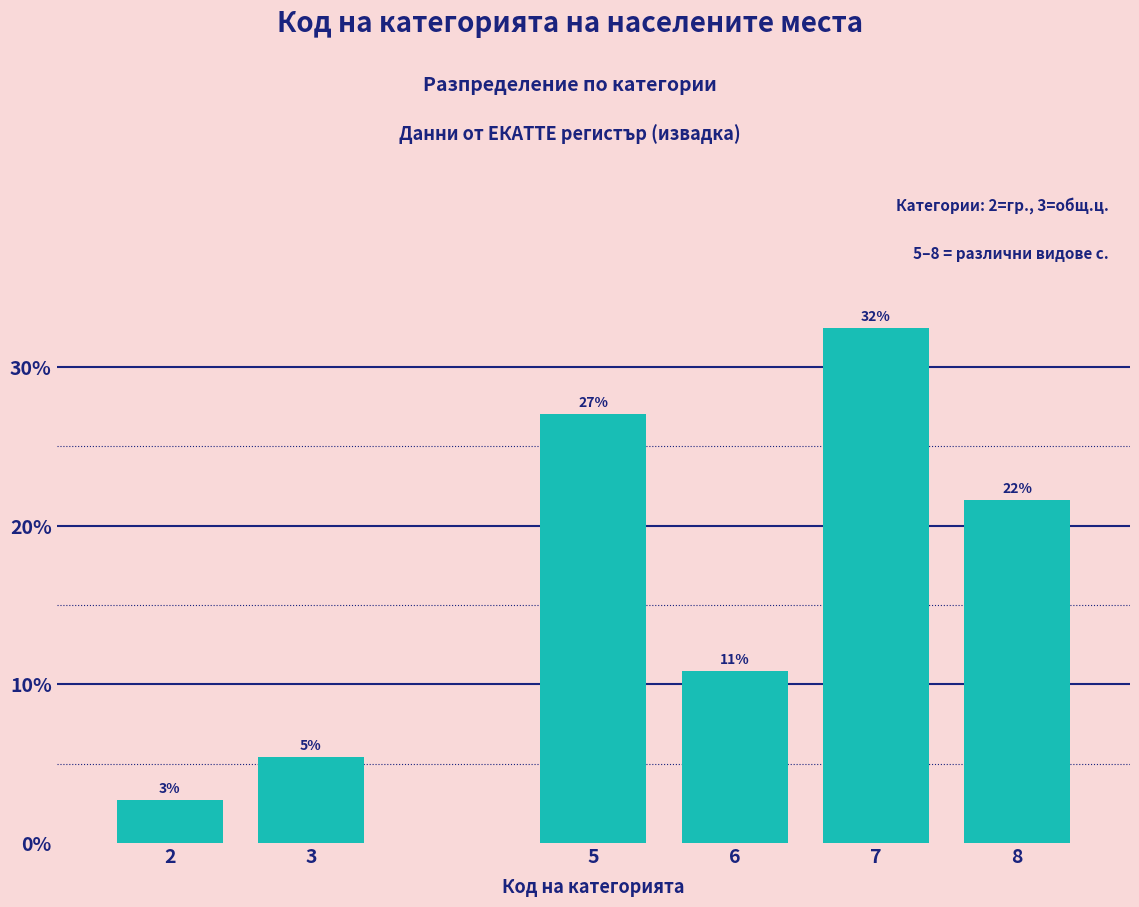

Are the bars horizontal?

No